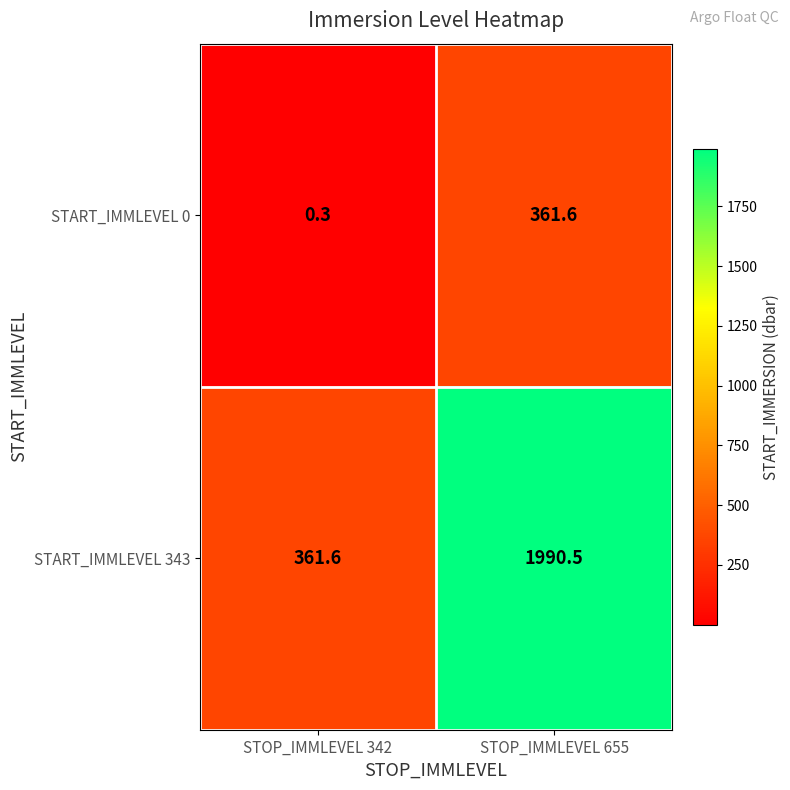

List the series in order of their overall mean, highest first.

START_IMMLEVEL 343, START_IMMLEVEL 0